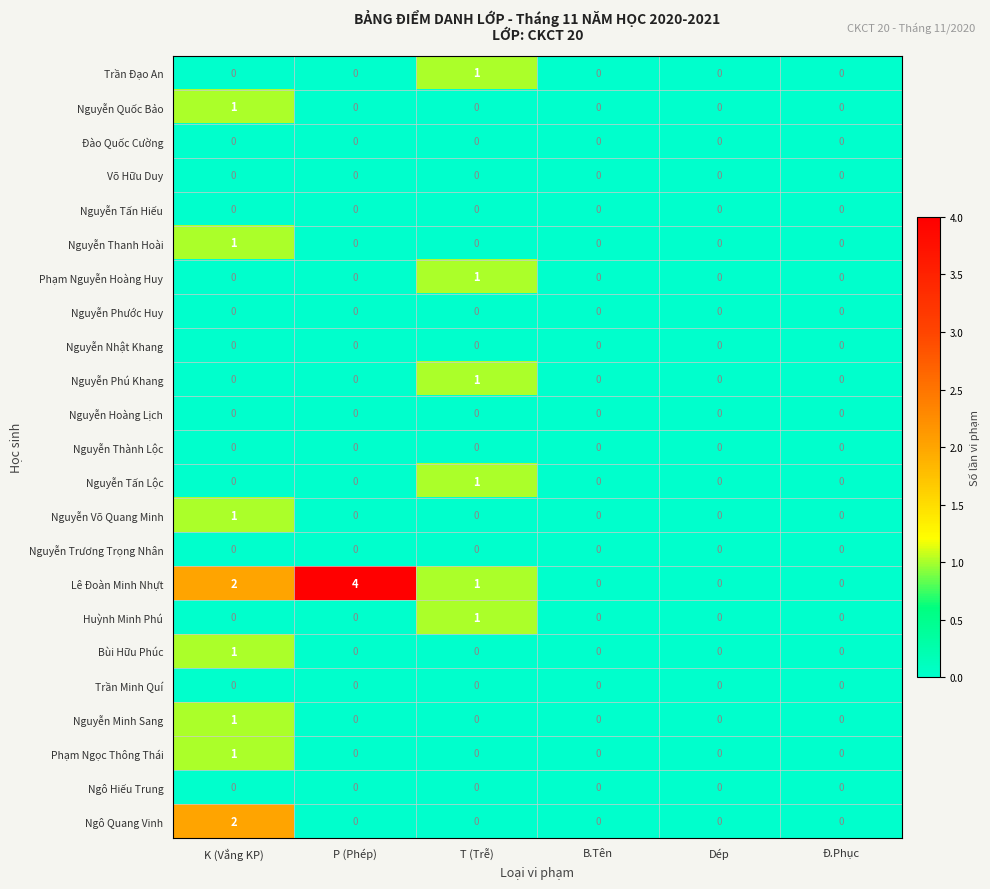

At which category is the sum across all series the highest?

K (Vắng KP)